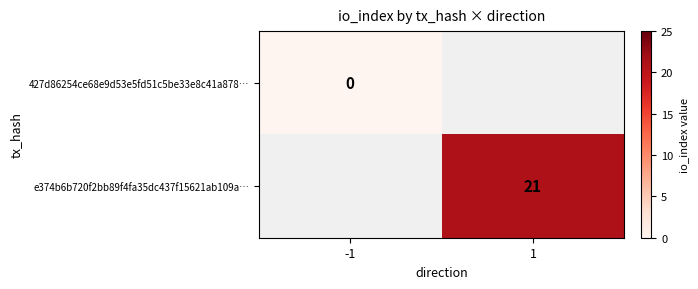

True or false: e374b6b720f2bb89f4fa35dc437f15621ab109a… has a value of 21 at 1.

True